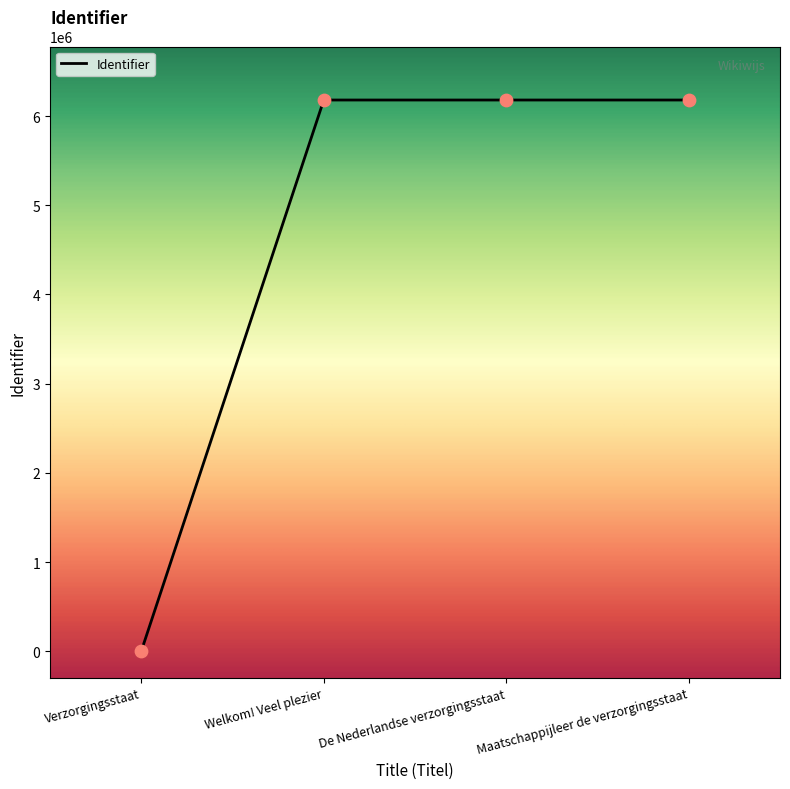

What is the ratio of the value at Welkom! Veel plezier to the value at Maatschappijleer de verzorgingsstaat?

1.0